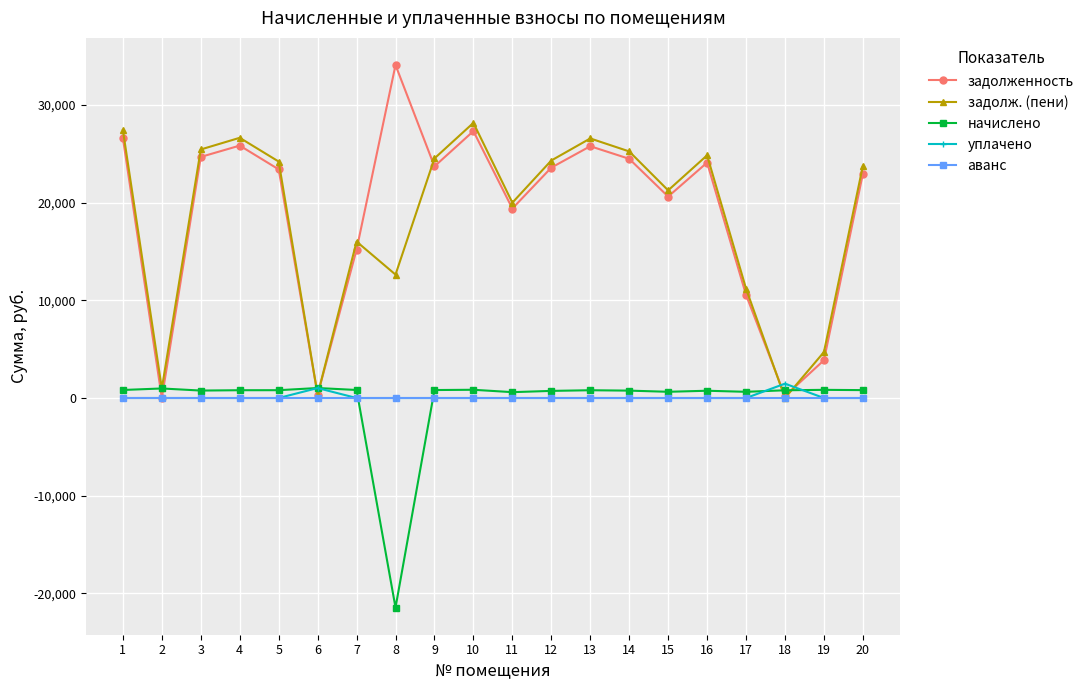

At which category does задолж. (пени) reach its first local valley?

2